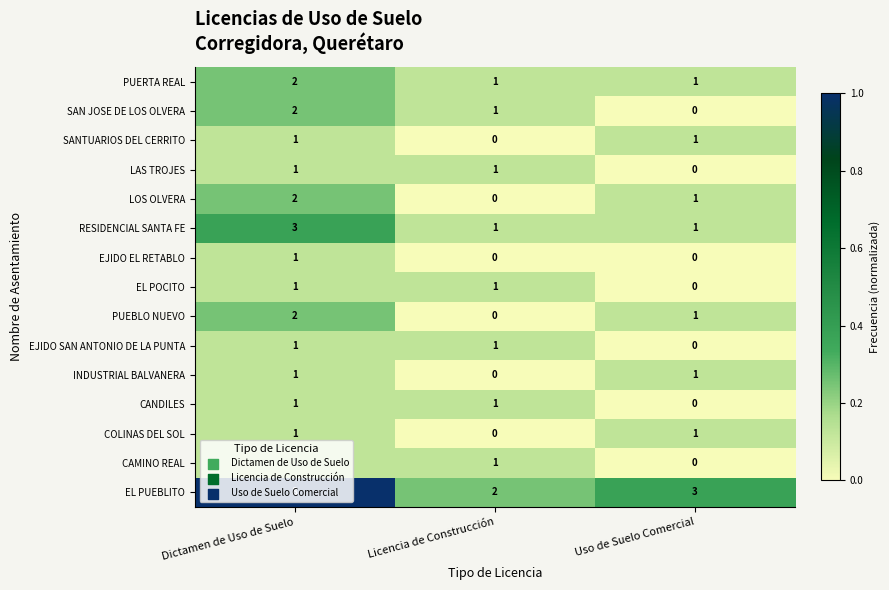

Which category has the highest value in the PUERTA REAL series?

Dictamen de Uso de Suelo